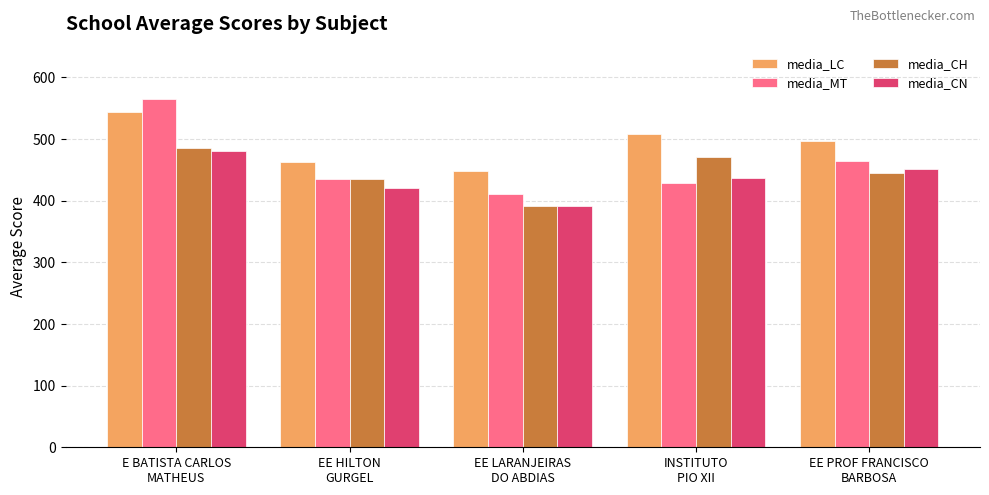

Which category has the highest value across all series?

E BATISTA CARLOS
MATHEUS